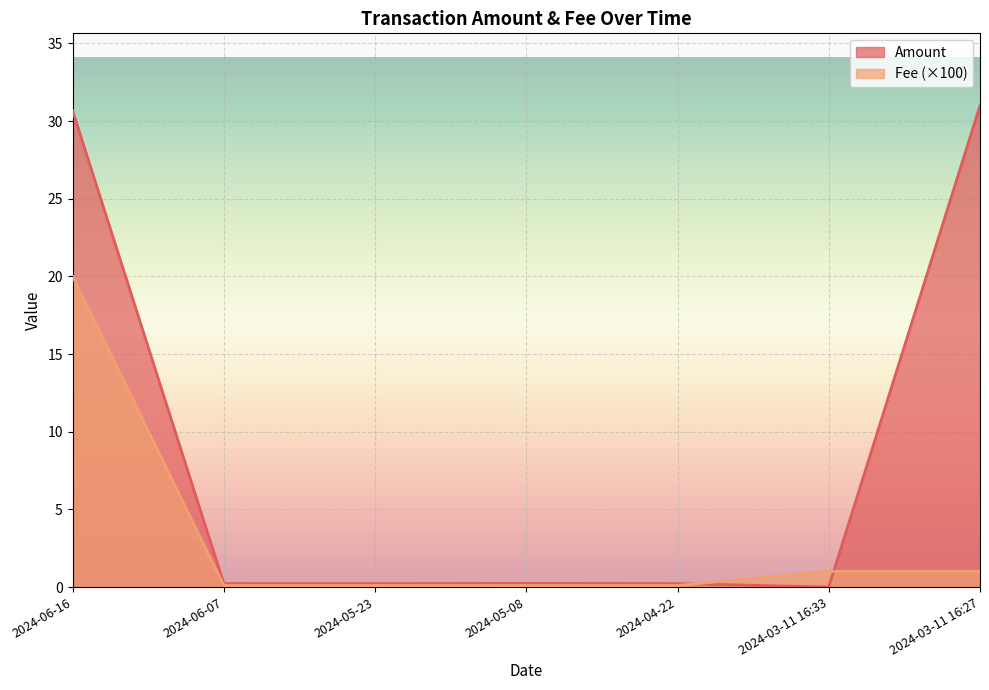

The value of Amount at 2024-05-23 is 0.2. True or false?

True